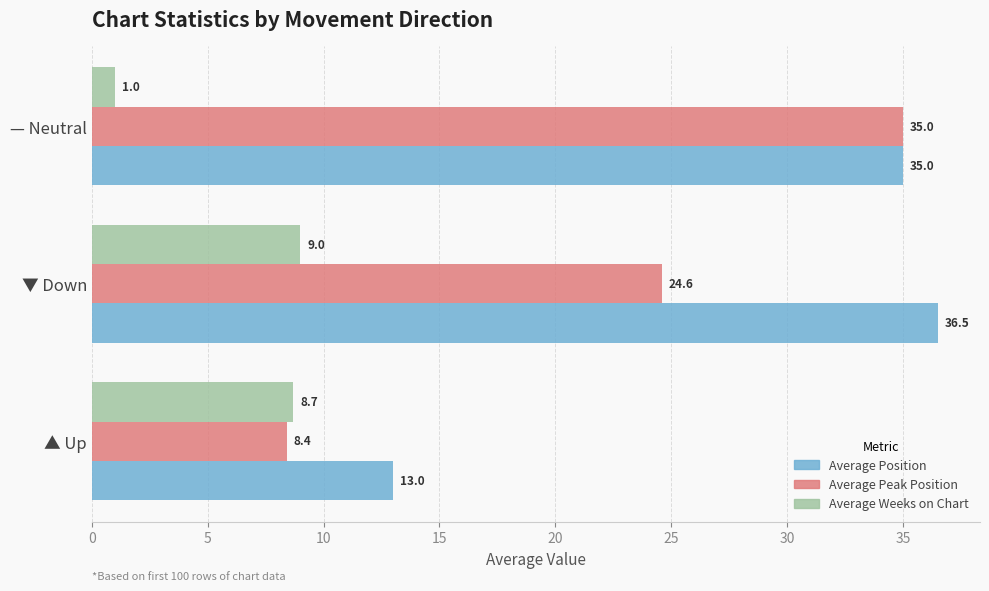

What is the difference between the Average Weeks on Chart values at — Neutral and ▼ Down?

8.0